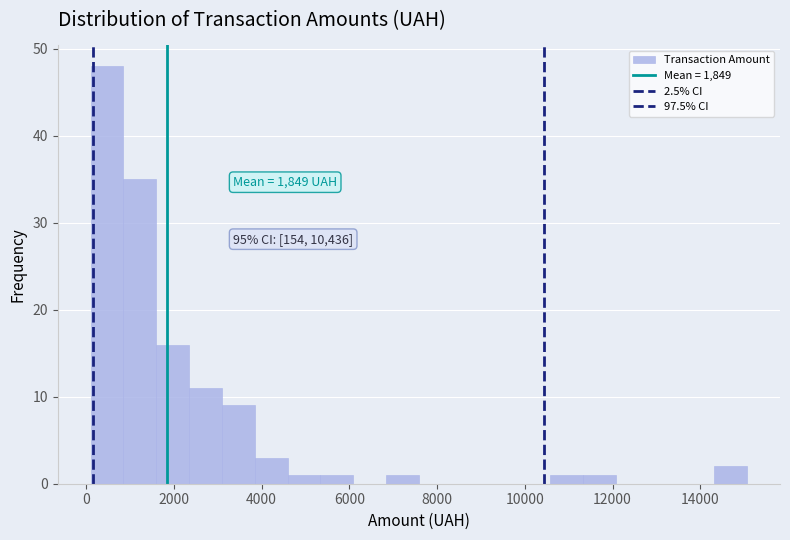

Read against the x-axis, roughly where is the centre of the tallest bar?

400